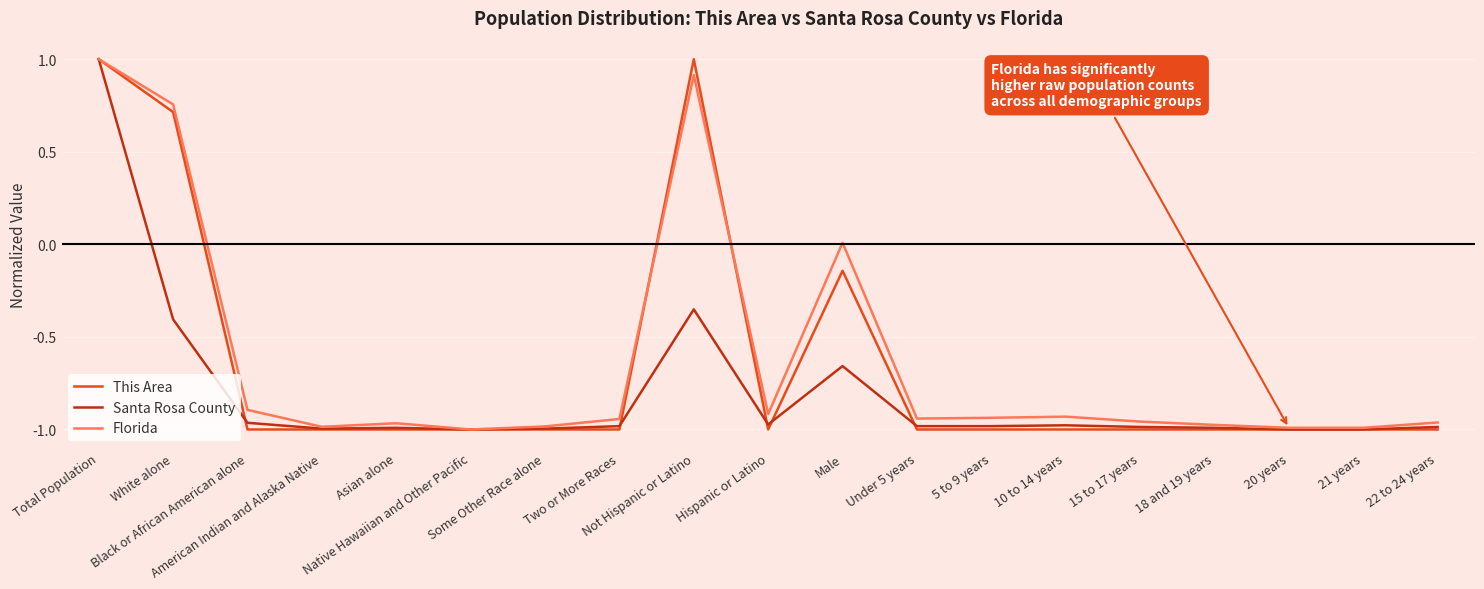

What is the maximum value shown in the chart?

1.0